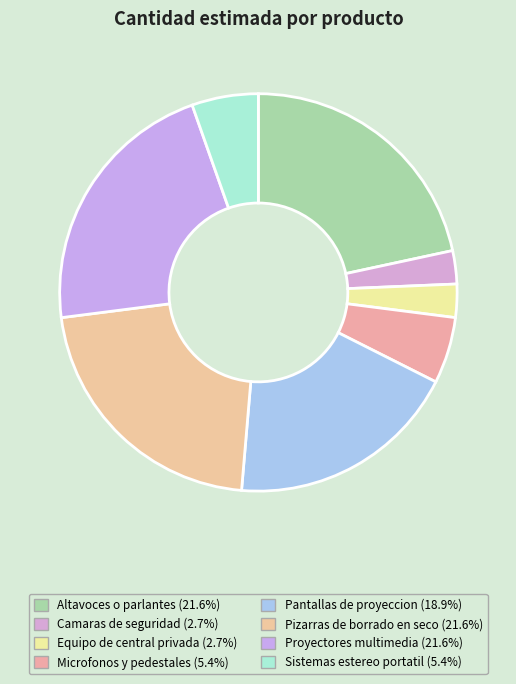

Count the number of slices in the pie.

8